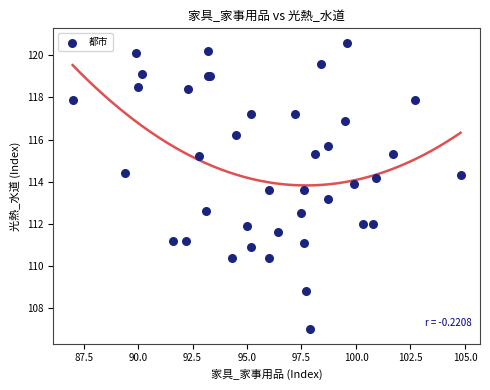

What Y value in the scatter plot is closest to 113?

113.2